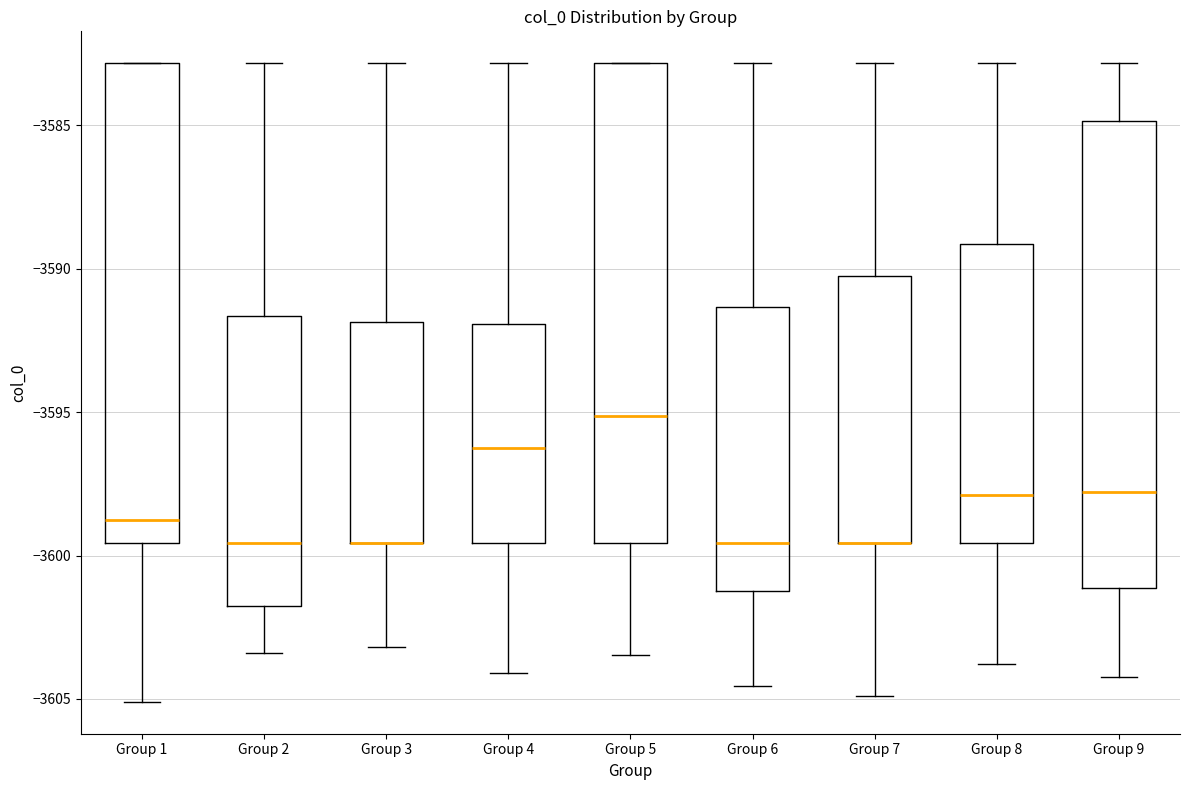

Reading left to right, read every box against the y-axis: the position of its median line, the range the box covers, and the ends of its whiskers. The values are not printed on the chart, so give them approximately, as read against the axis.

Group 1: median -3599.0, box -3599.5 to -3583.0, whiskers -3605.0 to -3583.0
Group 2: median -3599.5, box -3602.0 to -3591.5, whiskers -3603.5 to -3583.0
Group 3: median -3599.5 (drawn on the box's lower edge), box -3599.5 to -3592.0, whiskers -3603.0 to -3583.0
Group 4: median -3596.0, box -3599.5 to -3592.0, whiskers -3604.0 to -3583.0
Group 5: median -3595.0, box -3599.5 to -3583.0, whiskers -3603.5 to -3583.0
Group 6: median -3599.5, box -3601.0 to -3591.5, whiskers -3604.5 to -3583.0
Group 7: median -3599.5 (drawn on the box's lower edge), box -3599.5 to -3590.0, whiskers -3605.0 to -3583.0
Group 8: median -3598.0, box -3599.5 to -3589.0, whiskers -3604.0 to -3583.0
Group 9: median -3598.0, box -3601.0 to -3585.0, whiskers -3604.0 to -3583.0